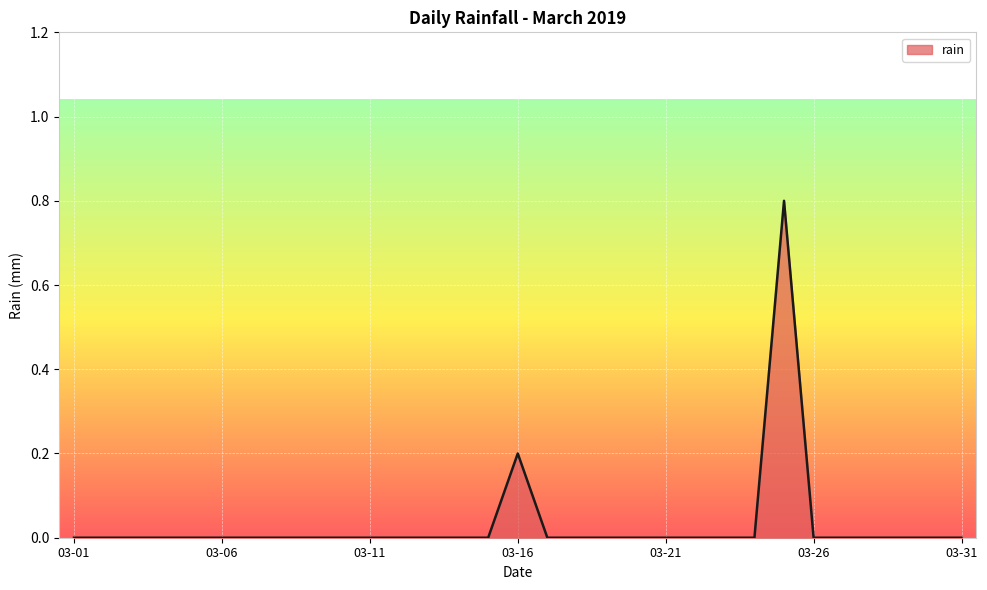

What is the greatest value displayed?

0.8